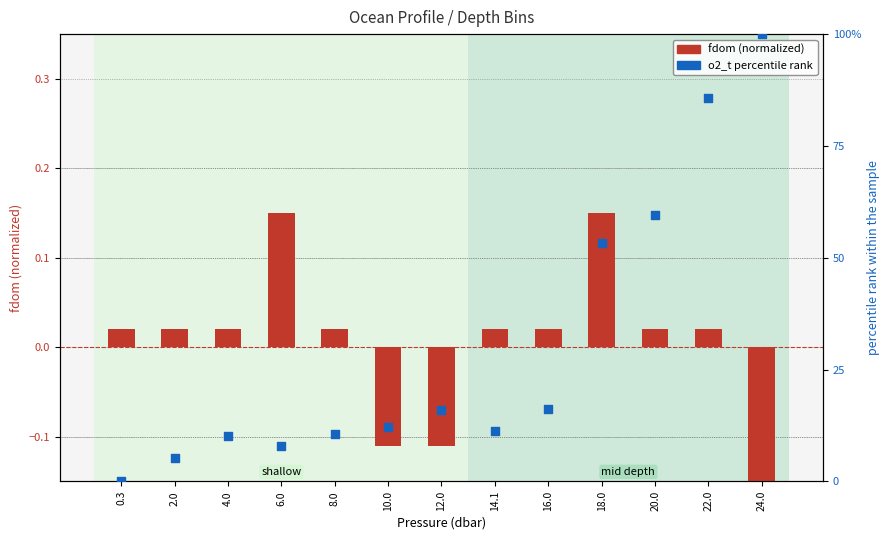

Which series contains the lowest Y value?

fdom (normalized)